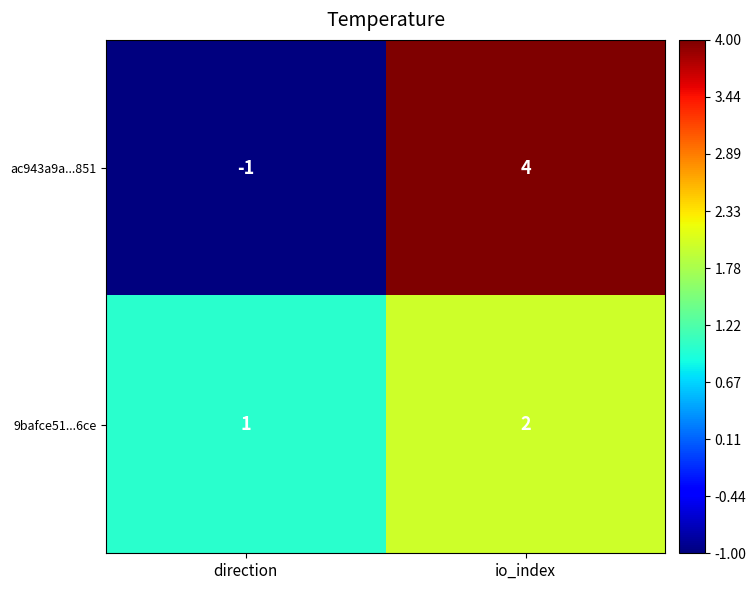

Rank the series by their maximum value, from highest to lowest.

ac943a9a...851, 9bafce51...6ce